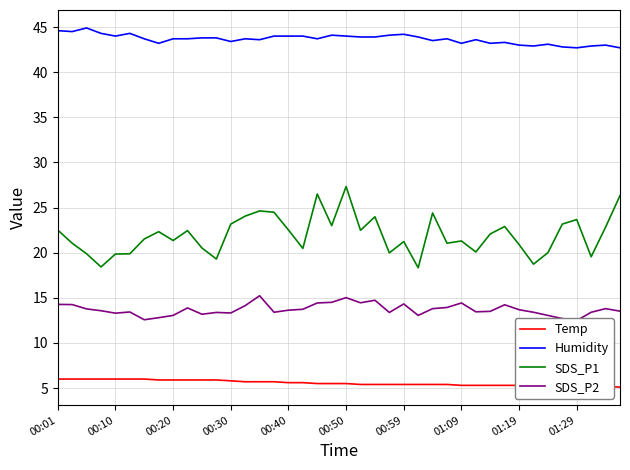

What is the minimum value for SDS_P1?

18.3